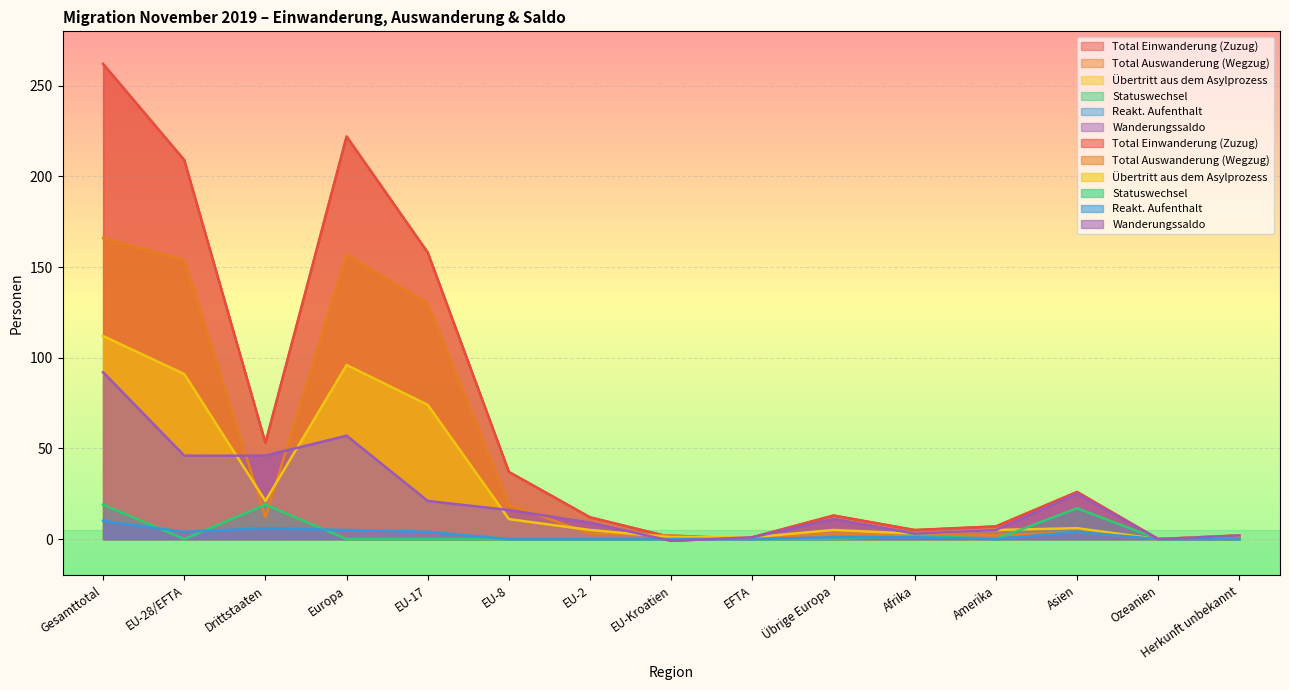

Is the value of Übertritt aus dem Asylprozess at Asien greater than the value of Total Einwanderung (Zuzug) at Amerika?

No